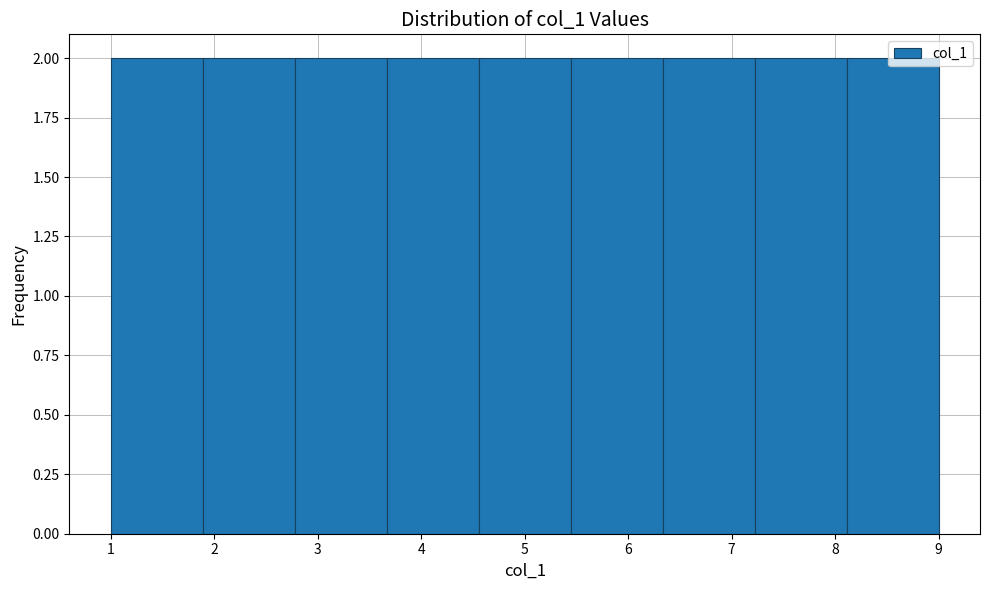

How tall is the bar that spans 1.9 to 2.8 on the x-axis? Neither the bar edges nor the heights are printed on the chart, so give them approximately, as read against the axes.

2